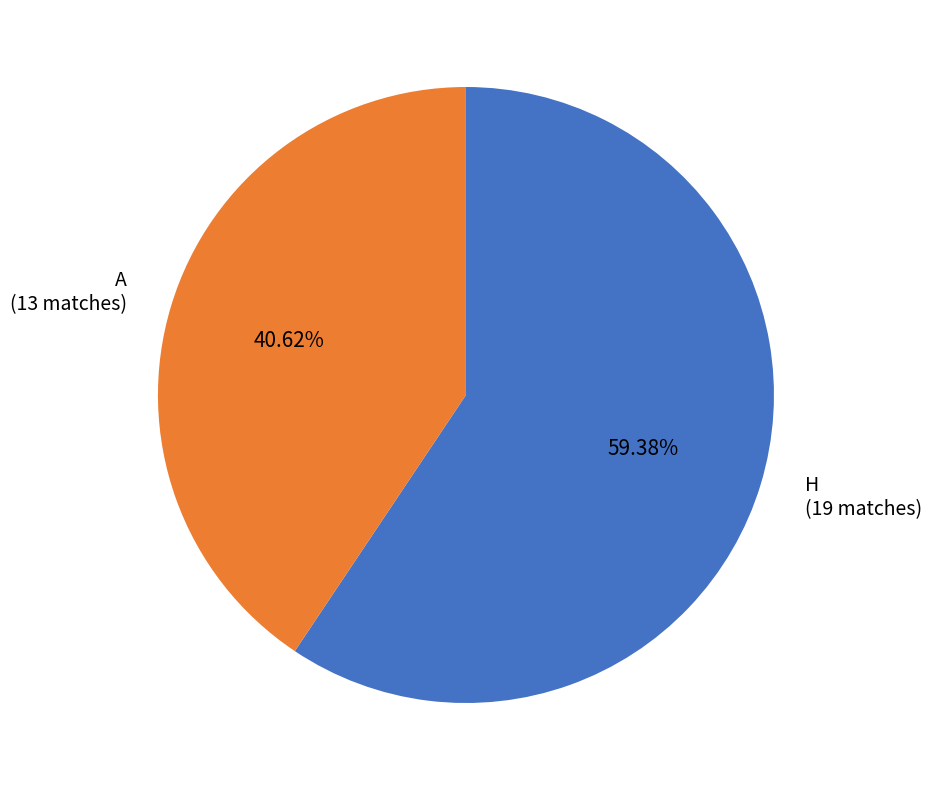

To the nearest percent, what is the combined percentage of A and H?

100%